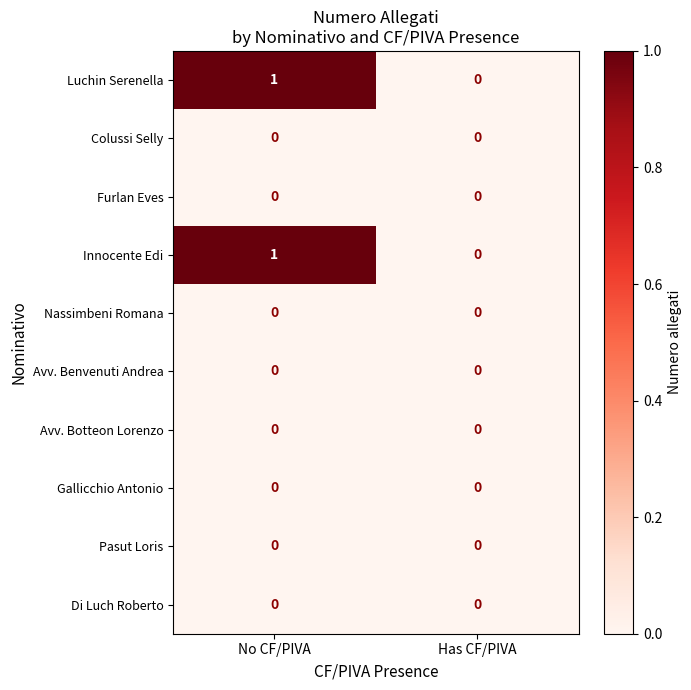

Is it true that Luchin Serenella equals 1 at No CF/PIVA?

True